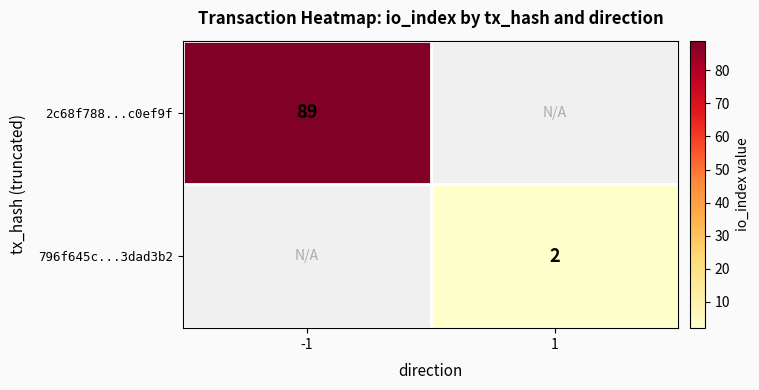

The 796f645c...3dad3b2 series shows 1 at 1. True or false?

False